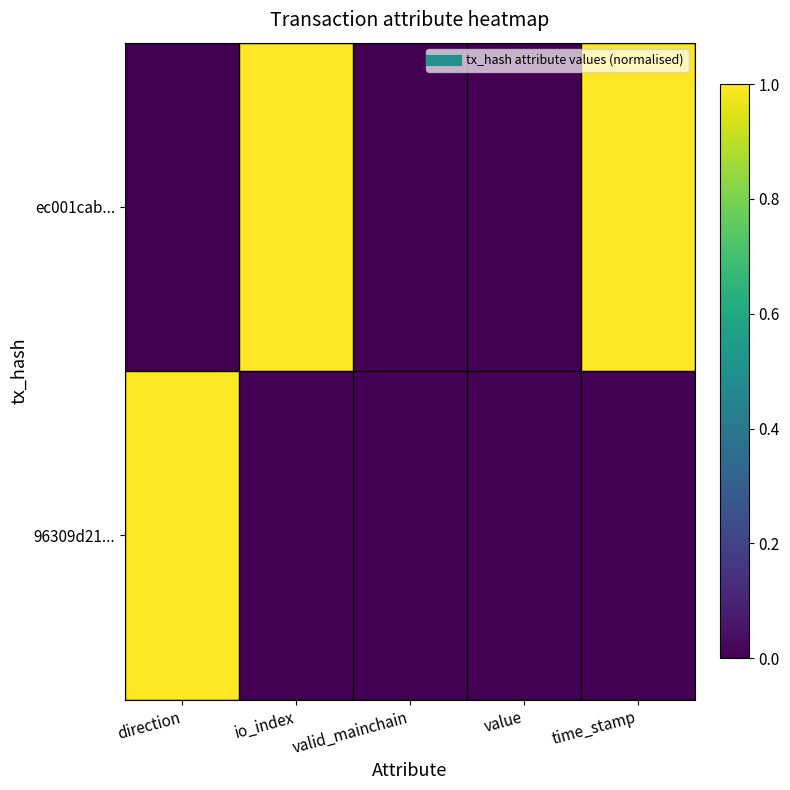

Reading left to right, transcribe all the data shown in this chart.

ec001cab...: direction=0	io_index=1	valid_mainchain=0	value=0	time_stamp=1
96309d21...: direction=1	io_index=0	valid_mainchain=0	value=0	time_stamp=0